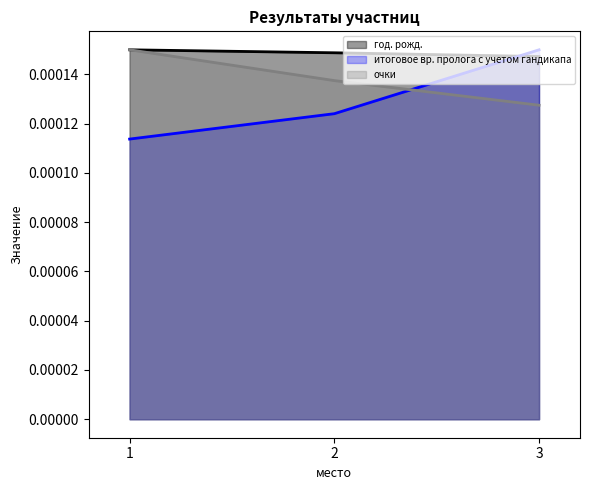

Count the number of data series in this chart.

3